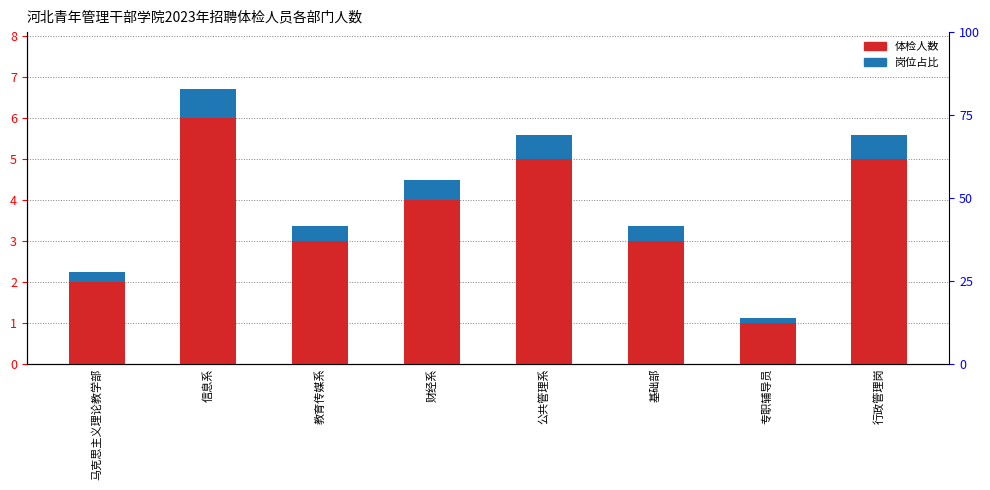

What is the value of the 岗位比例 bar at the 2nd from the left?

0.7